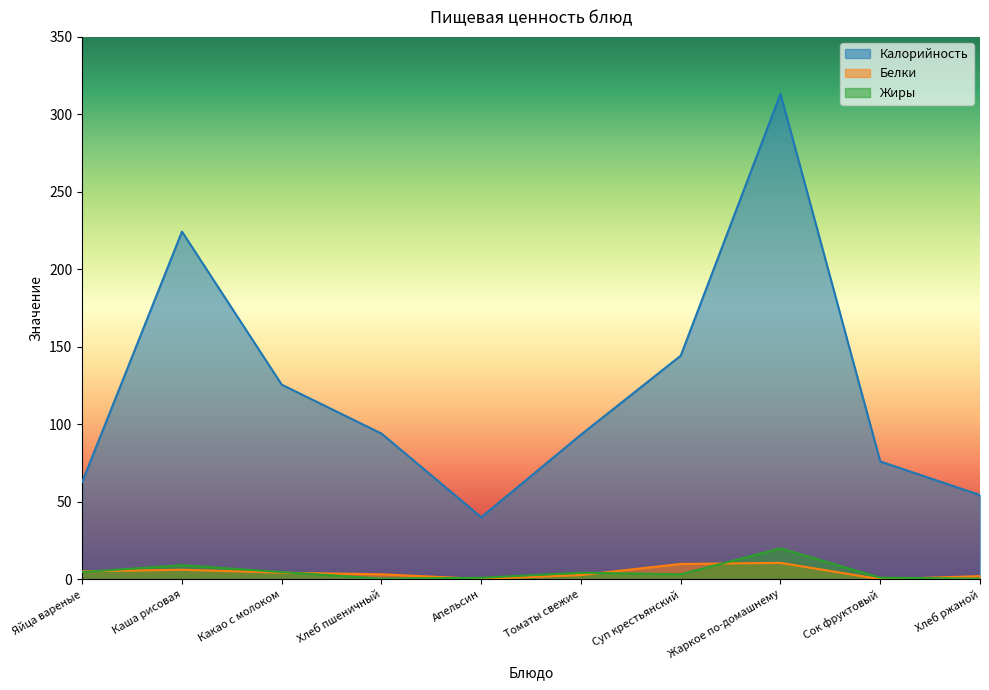

What is the difference between the maximum and minimum values in the Белки series?

10.5